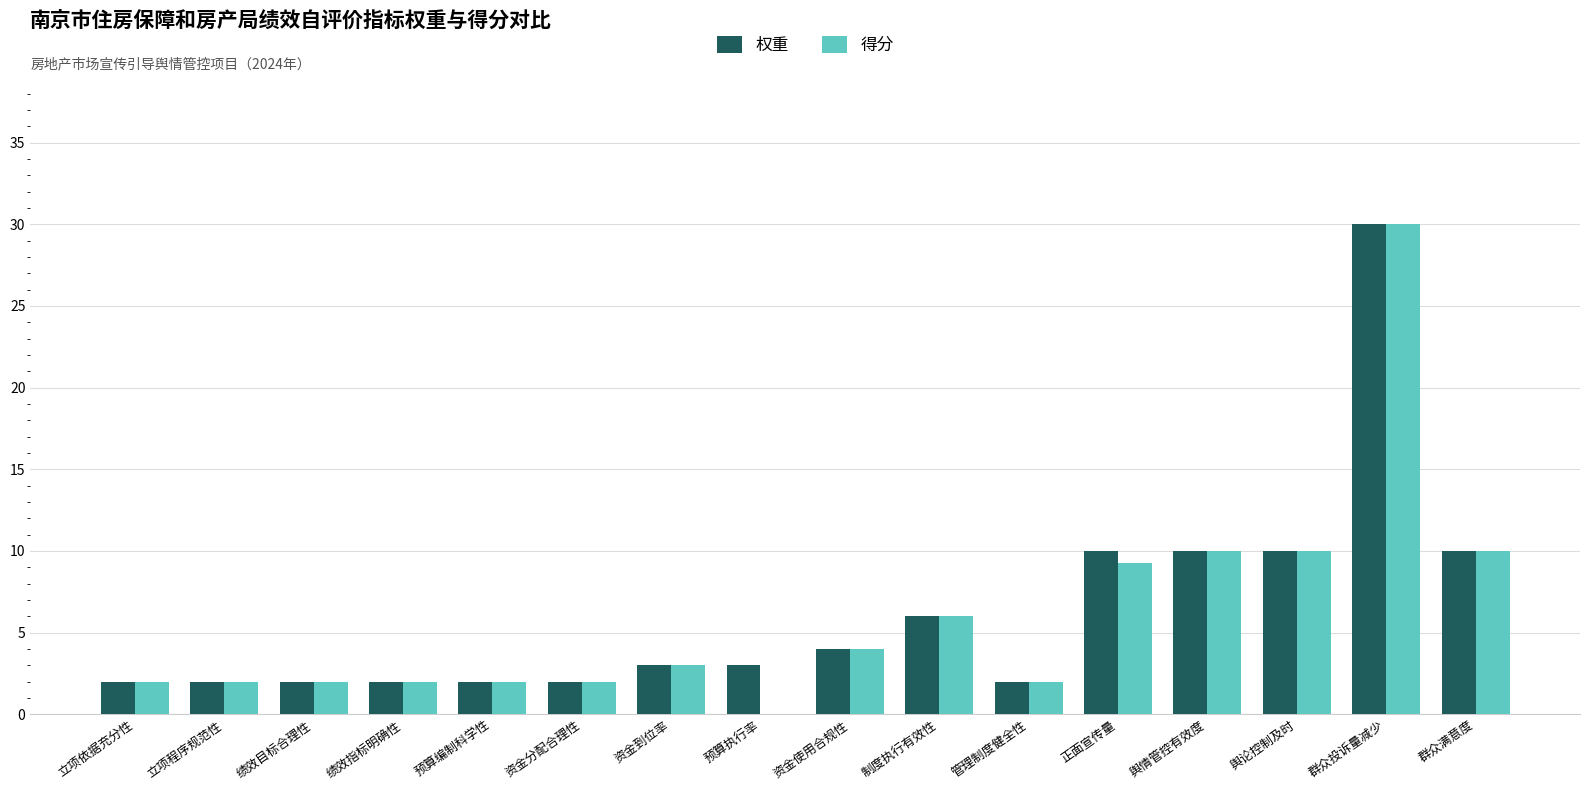

At which label does 得分 reach its peak?

群众投诉量减少